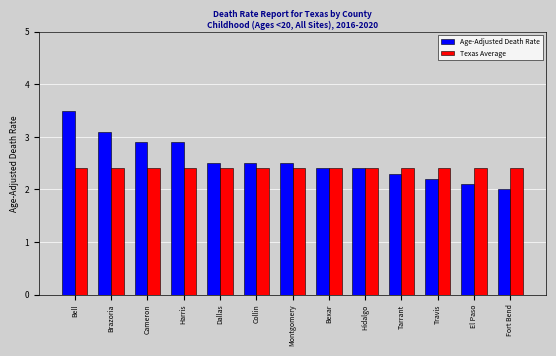

Reading left to right, extract all data points from this chart.

Age-Adjusted Death Rate: Bell=3.5	Brazoria=3.1	Cameron=2.9	Harris=2.9	Dallas=2.5	Collin=2.5	Montgomery=2.5	Bexar=2.4	Hidalgo=2.4	Tarrant=2.3	Travis=2.2	El Paso=2.1	Fort Bend=2.0
Texas Average: Bell=2.4	Brazoria=2.4	Cameron=2.4	Harris=2.4	Dallas=2.4	Collin=2.4	Montgomery=2.4	Bexar=2.4	Hidalgo=2.4	Tarrant=2.4	Travis=2.4	El Paso=2.4	Fort Bend=2.4